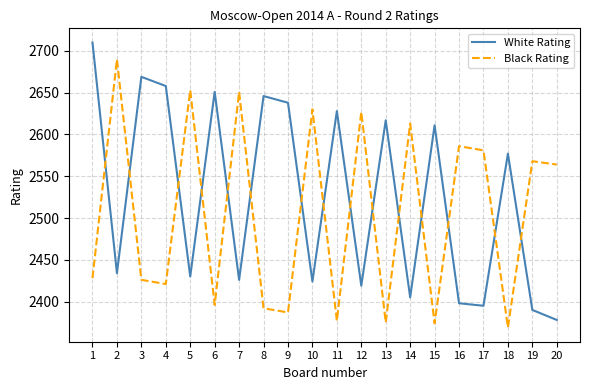

How many times do Black Rating and White Rating cross each other?

15